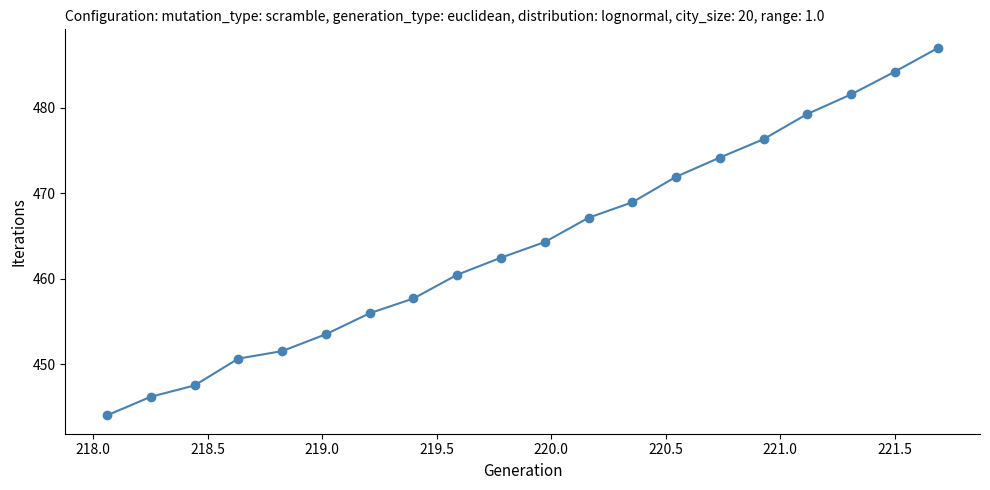

What is the value of the 4th point from the left?

450.7